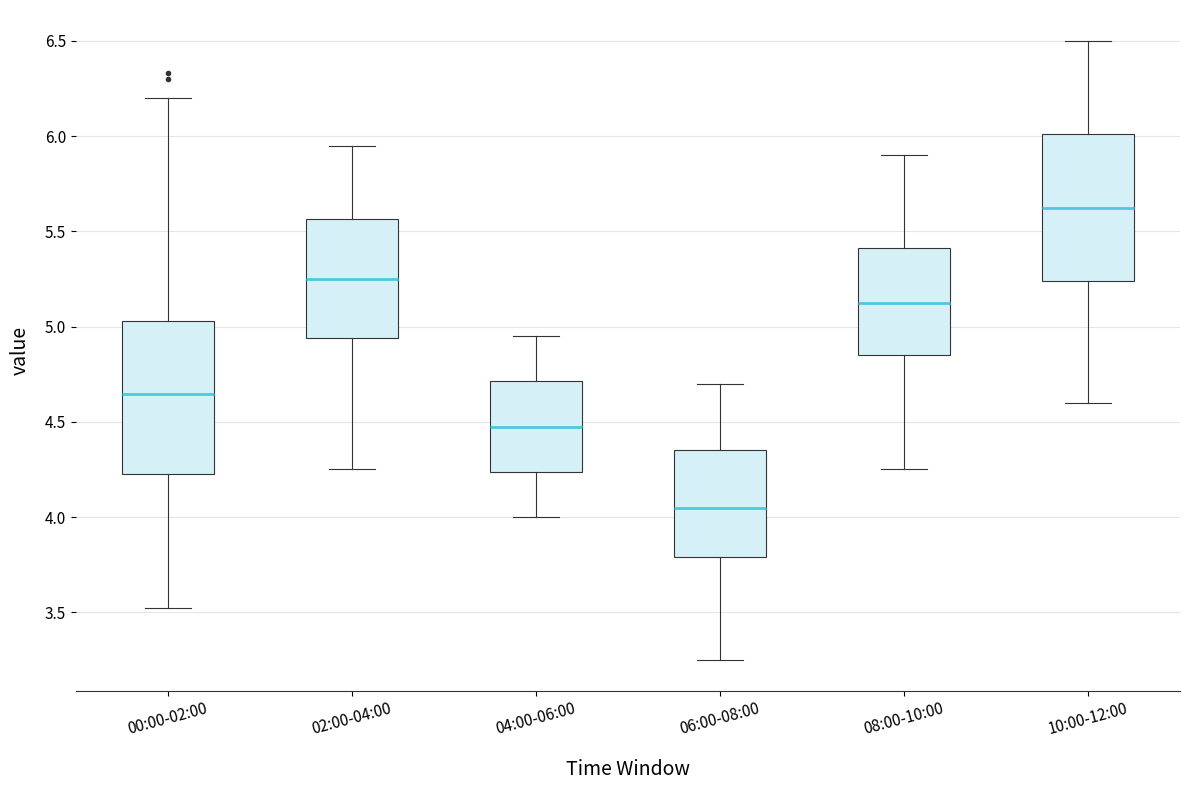

Where does the median line of the box for 02:00-04:00 sit on the y-axis? The values are not printed on the chart, so give them approximately, as read against the axis.

5.25